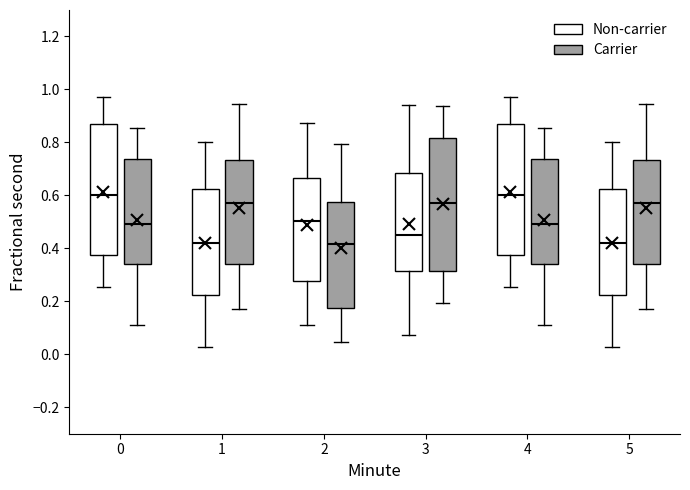

Reading left to right, read every box against the y-axis: the position of its median line, the range the box covers, and the ends of its whiskers. The values are not printed on the chart, so give them approximately, as read against the axis.

0 (Non-carrier): median 0.60, box 0.38 to 0.86, whiskers 0.26 to 0.98
0 (Carrier): median 0.50, box 0.34 to 0.74, whiskers 0.12 to 0.86
1 (Non-carrier): median 0.42, box 0.22 to 0.62, whiskers 0.02 to 0.80
1 (Carrier): median 0.58, box 0.34 to 0.74, whiskers 0.18 to 0.94
2 (Non-carrier): median 0.50, box 0.28 to 0.66, whiskers 0.12 to 0.88
2 (Carrier): median 0.42, box 0.18 to 0.58, whiskers 0.04 to 0.80
3 (Non-carrier): median 0.46, box 0.32 to 0.68, whiskers 0.08 to 0.94
3 (Carrier): median 0.56, box 0.32 to 0.82, whiskers 0.20 to 0.94
4 (Non-carrier): median 0.60, box 0.38 to 0.86, whiskers 0.26 to 0.98
4 (Carrier): median 0.50, box 0.34 to 0.74, whiskers 0.12 to 0.86
5 (Non-carrier): median 0.42, box 0.22 to 0.62, whiskers 0.02 to 0.80
5 (Carrier): median 0.58, box 0.34 to 0.74, whiskers 0.18 to 0.94